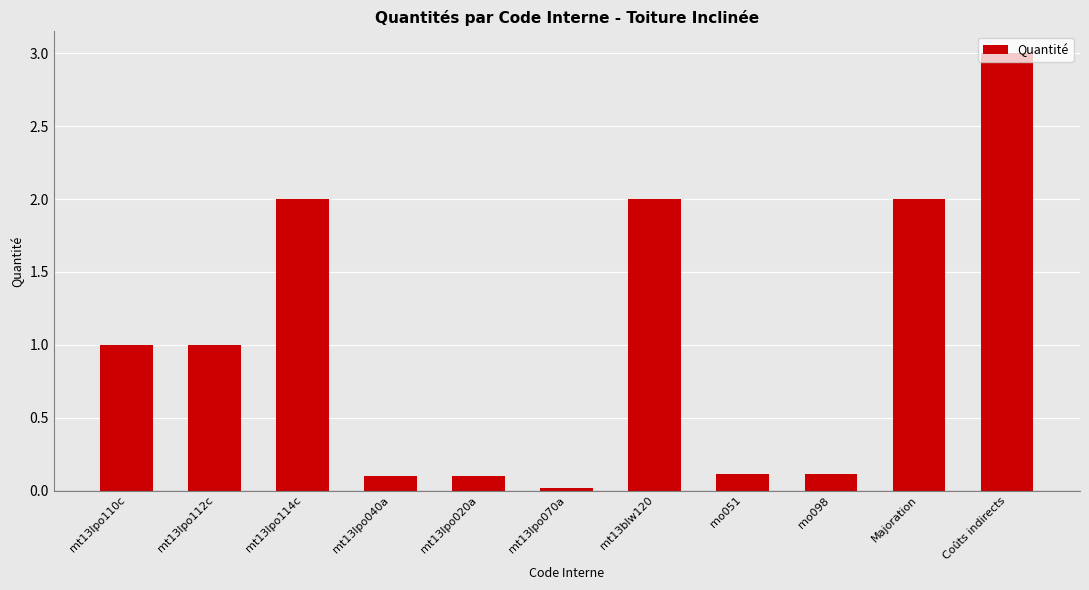

What is the maximum value shown in the chart?

3.0